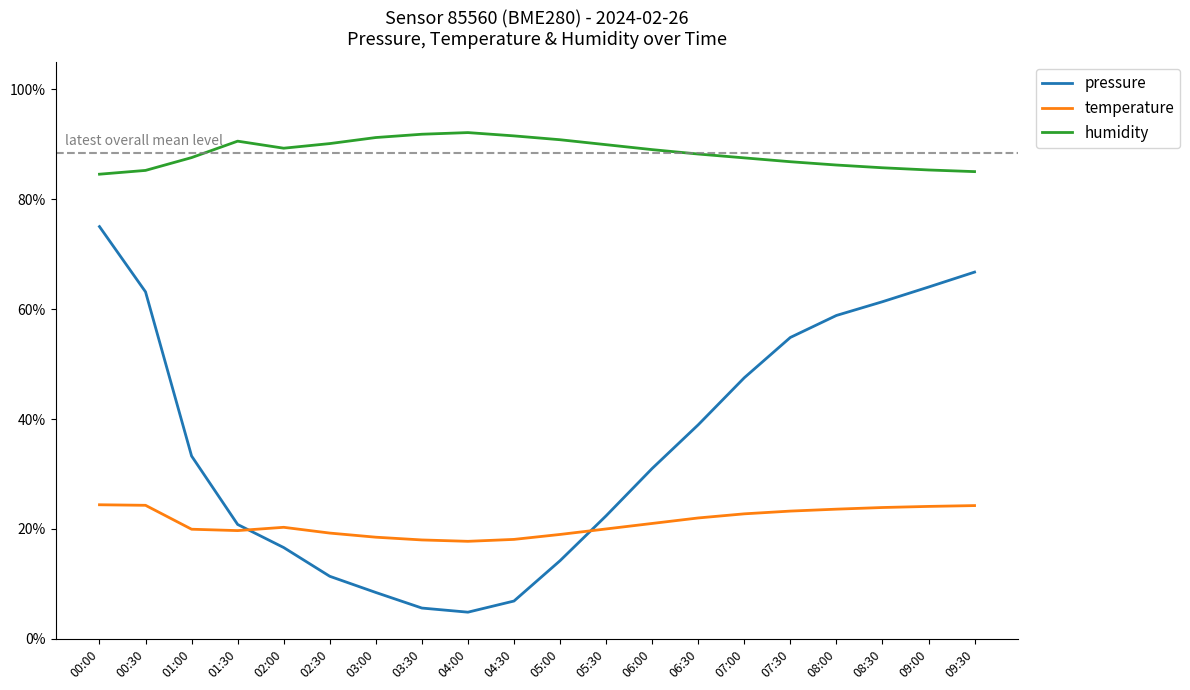

At which category is the sum across all series the highest?

00:00